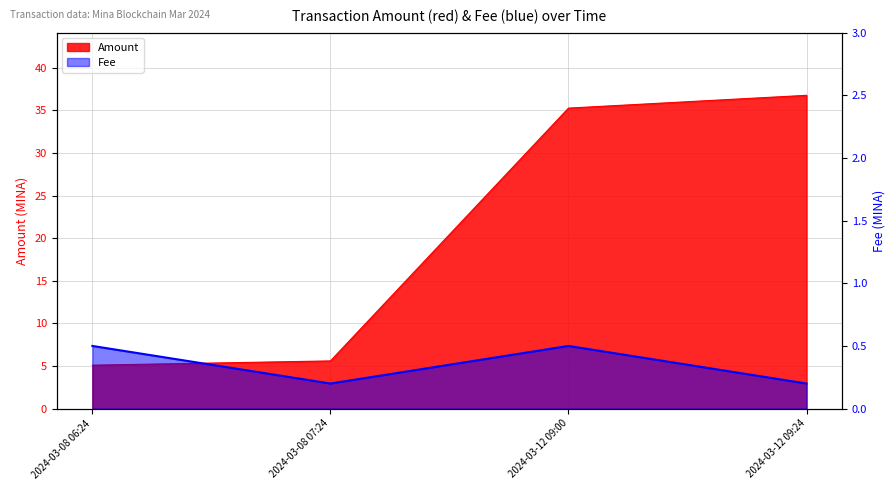

True or false: Amount and Fee intersect in this chart.

False